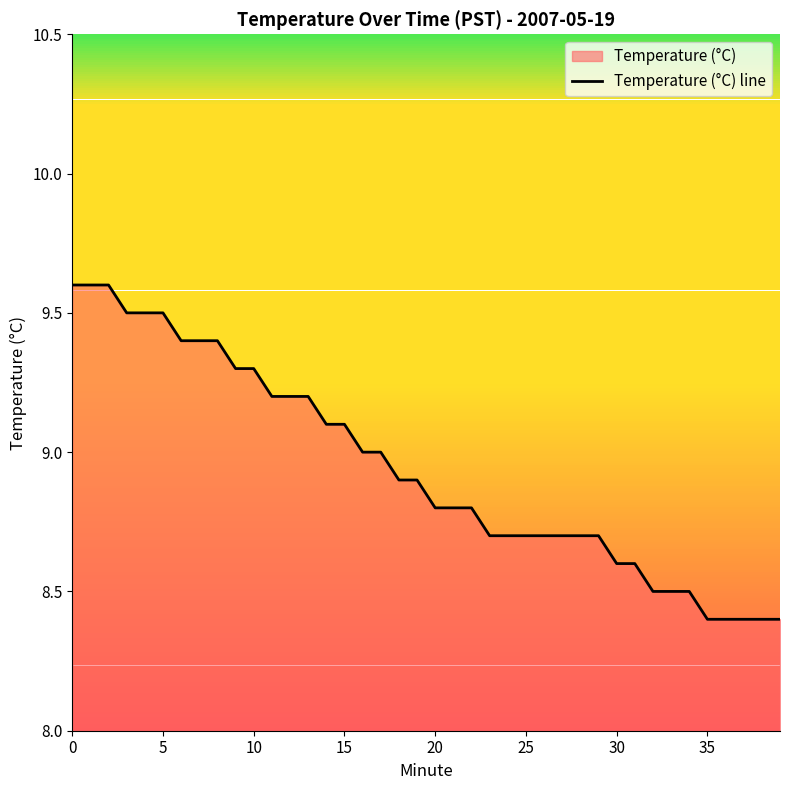

Is it true that the value at 0 is 9.6?

True